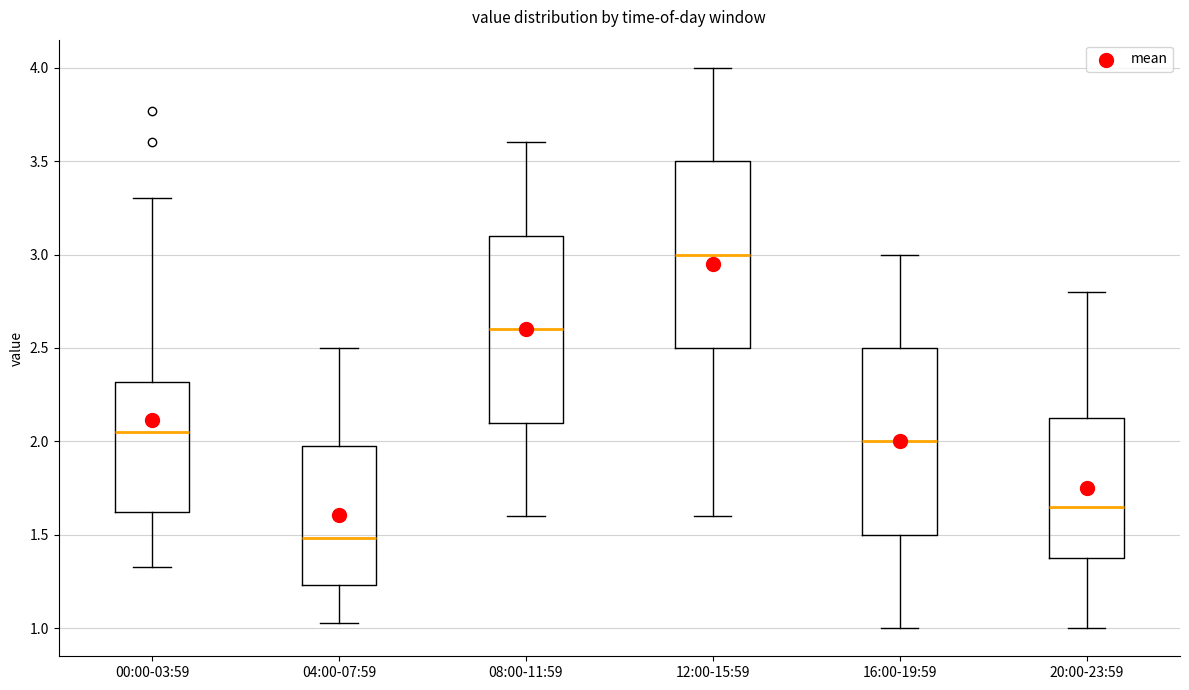

Which box has the highest median line?

12:00-15:59